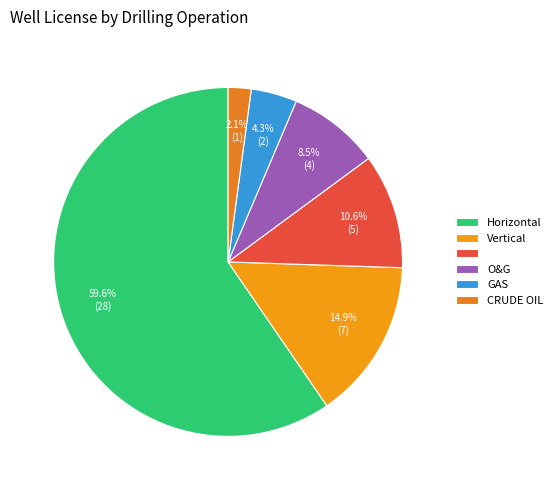

To the nearest percent, what is the average slice percentage?

17%